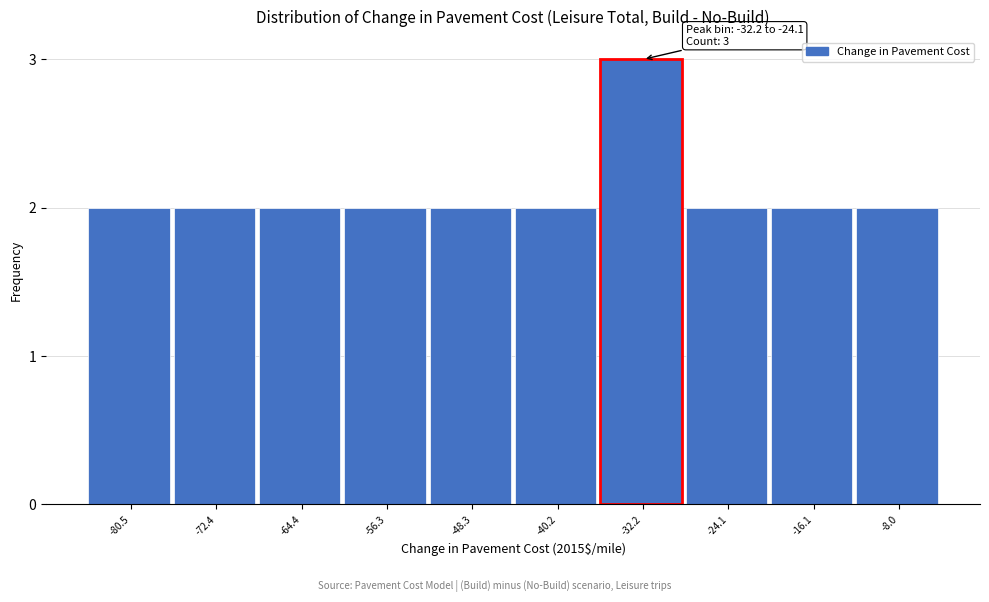

Reading left to right, transcribe all the data shown in this chart.

-80.5=2	-72.4=2	-64.4=2	-56.3=2	-48.3=2	-40.2=2	-32.2=3	-24.1=2	-16.1=2	-8.0=2